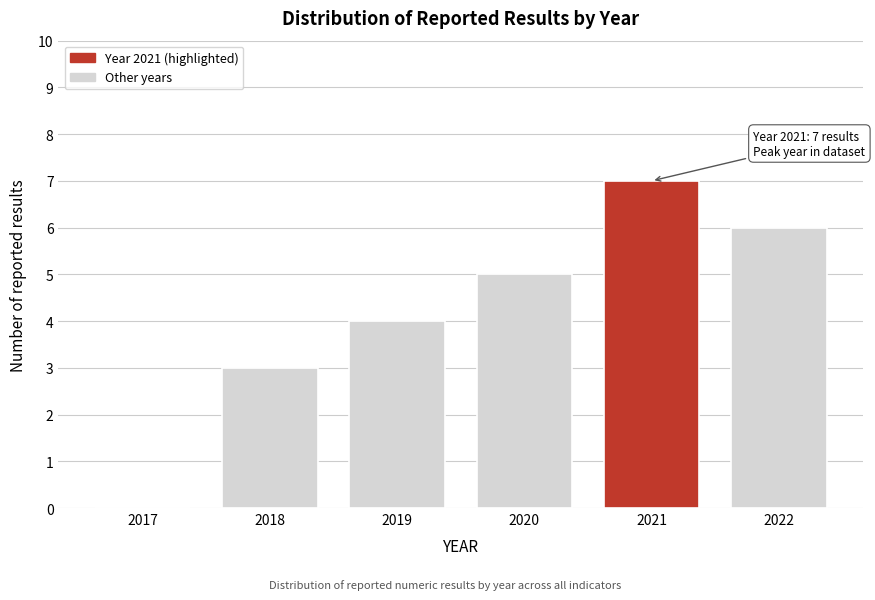

Reading left to right, transcribe all the data shown in this chart.

2017=0	2018=3	2019=4	2020=5	2021=7	2022=6